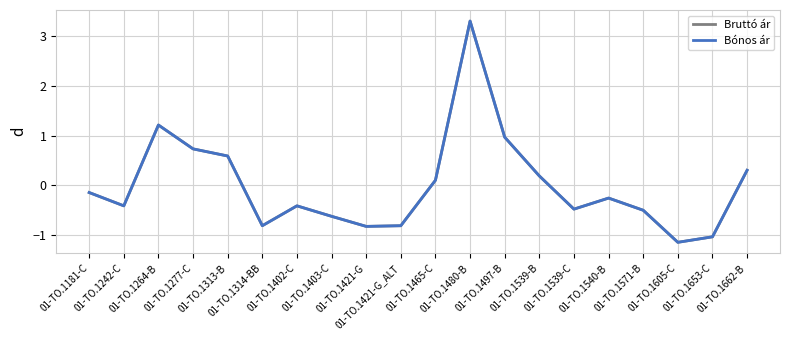

Reading left to right, extract all data points from this chart.

Bruttó ár: -0.1	-0.4	1.2	0.7	0.6	-0.8	-0.4	-0.6	-0.8	-0.8	0.1	3.3	1.0	0.2	-0.5	-0.3	-0.5	-1.1	-1.0	0.3
Bónos ár: -0.1	-0.4	1.2	0.7	0.6	-0.8	-0.4	-0.6	-0.8	-0.8	0.1	3.3	1.0	0.2	-0.5	-0.3	-0.5	-1.1	-1.0	0.3